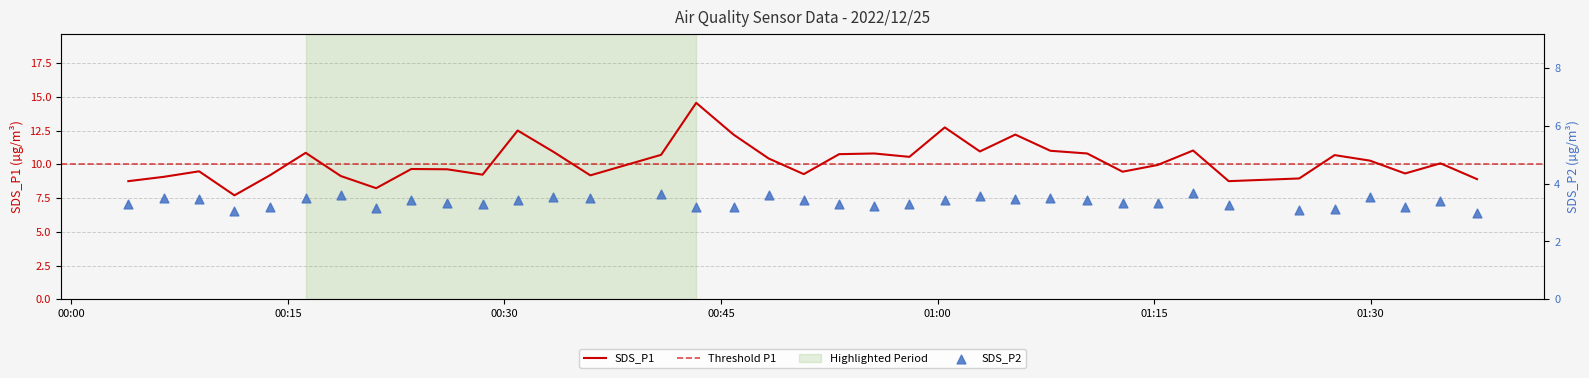

Which series has the largest total across all categories?

SDS_P1